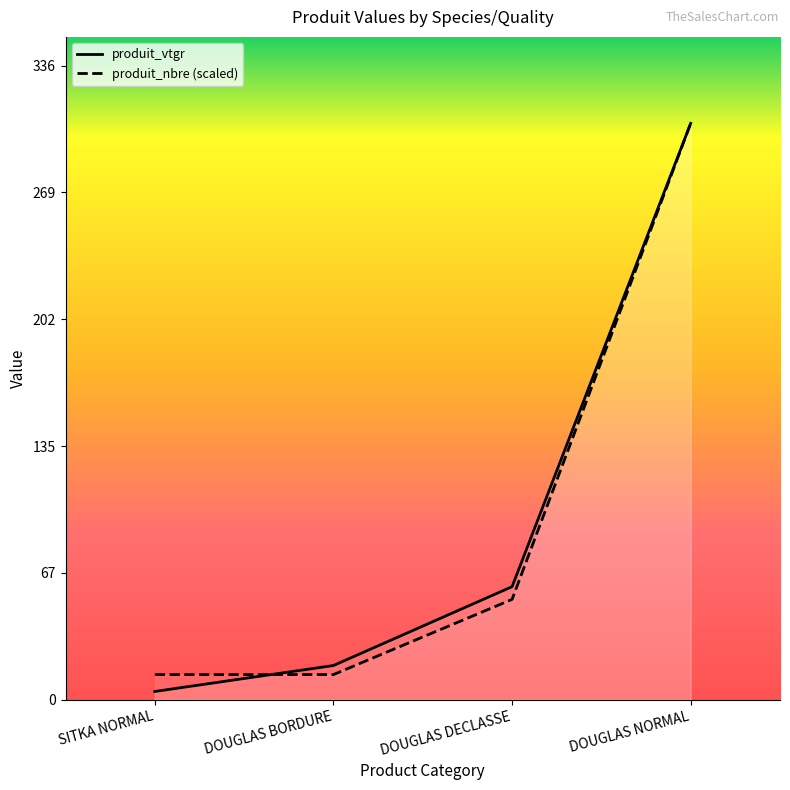

How many lines are shown in the chart?

2